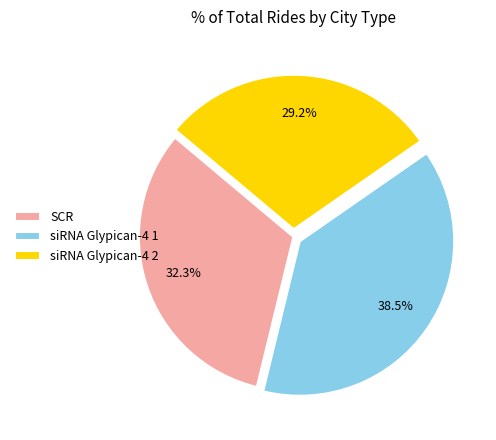

Count the number of slices in the pie.

3